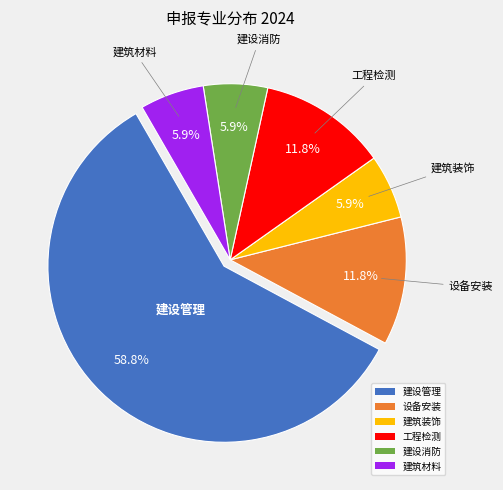

Which category has the biggest portion of the pie?

建设管理